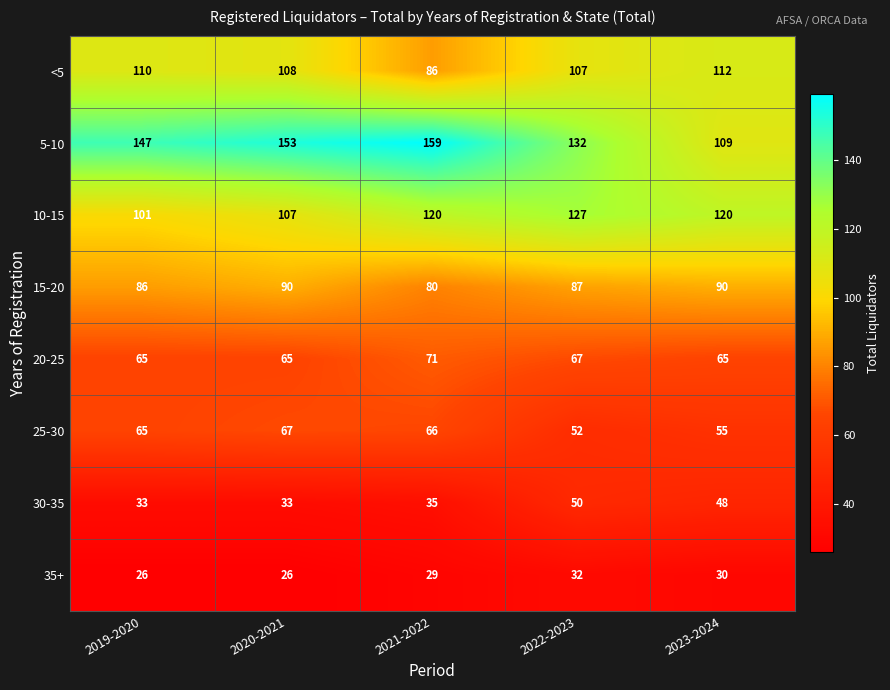

True or false: <5 has a value of 112 at 2023-2024.

True